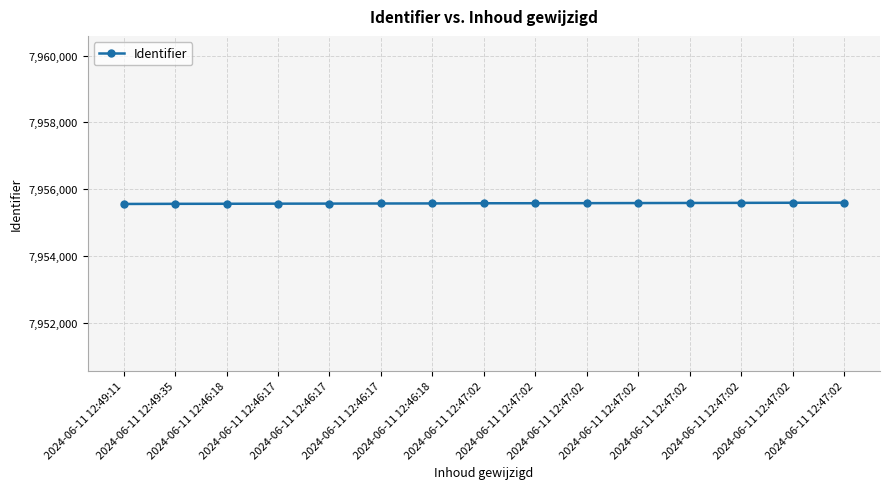

Count the number of categories in the chart.

15